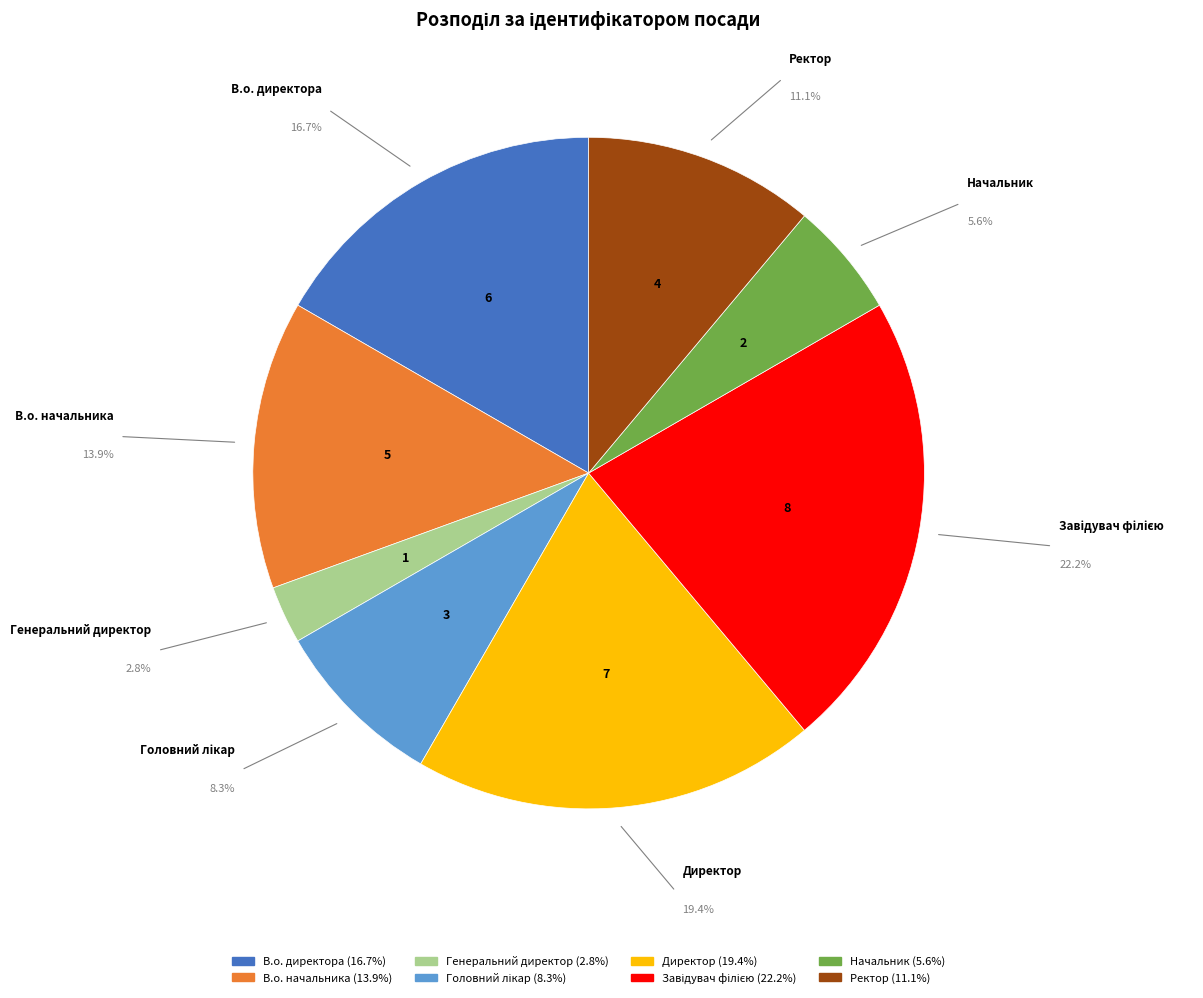

Is it true that Ректор is 11% of the pie?

True